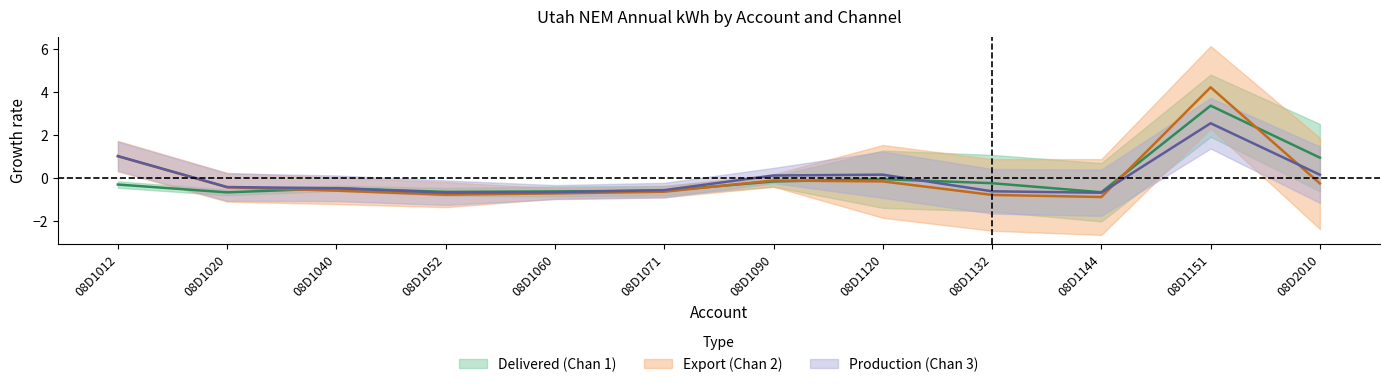

What are all the series names shown in the legend?

Delivered (Chan 1), Export (Chan 2), Production (Chan 3)